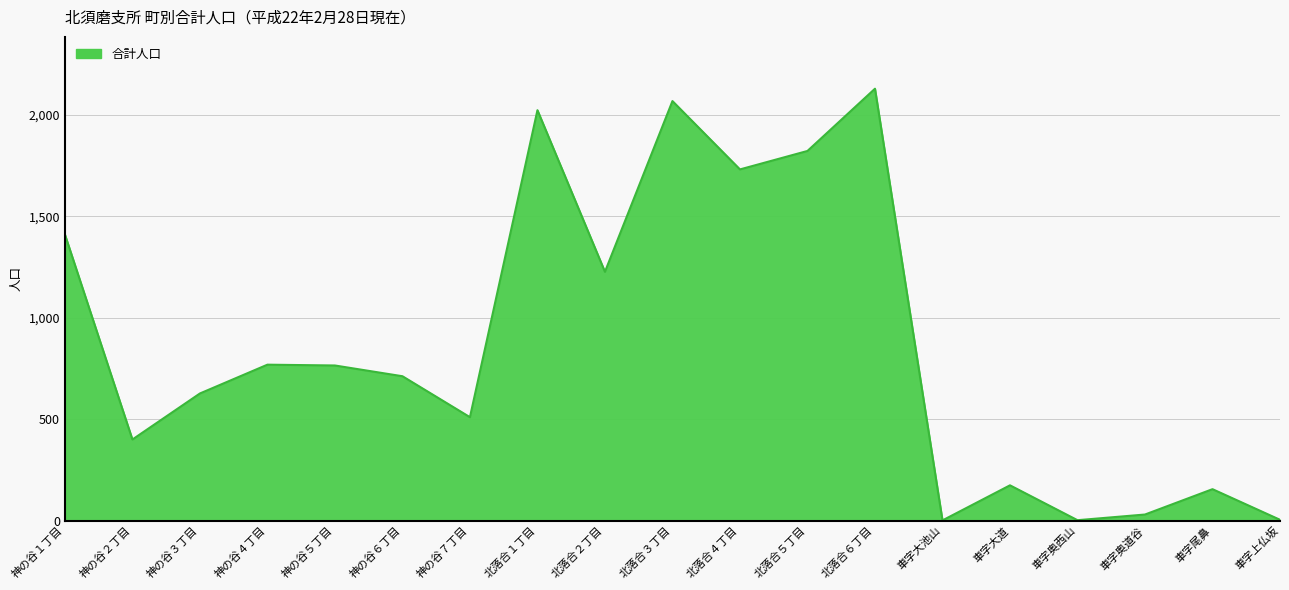

At which category does the chart reach its peak across all series?

北落合６丁目